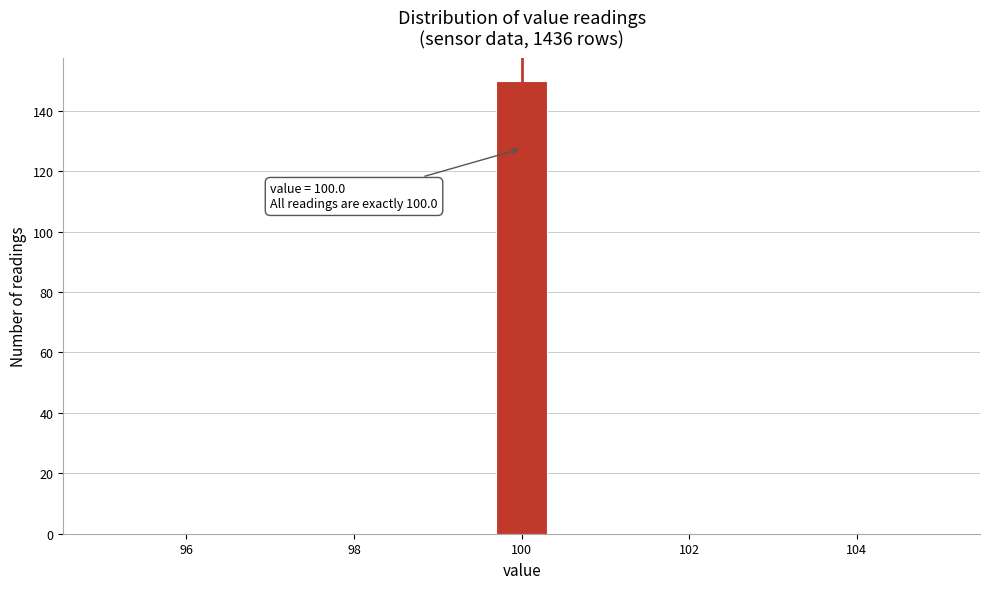

Around what value on the x-axis is the tallest bar? Give the approximate position of its centre, as read against the axis.

100.0